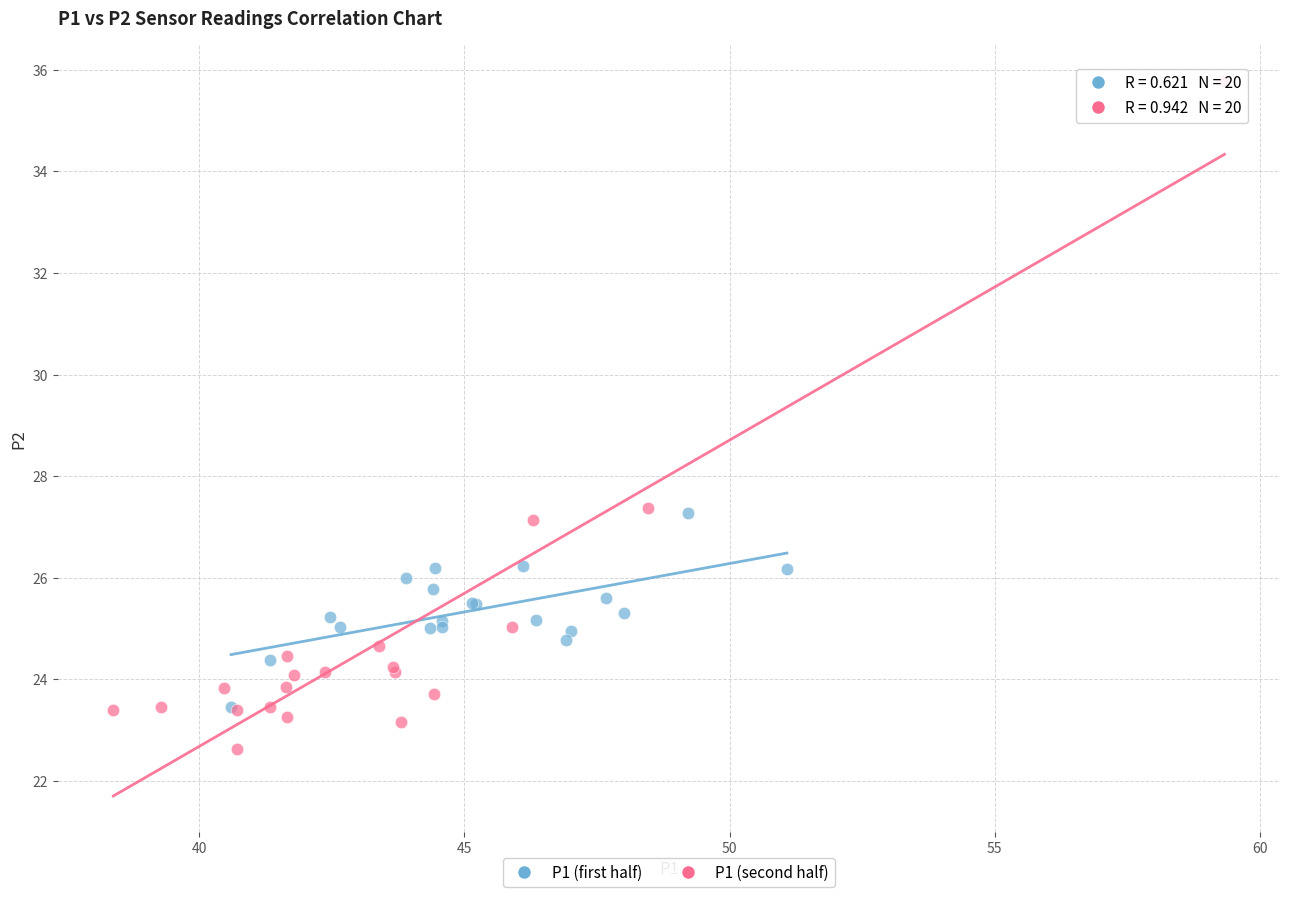

Which series contains the lowest Y value?

P1 (second half)